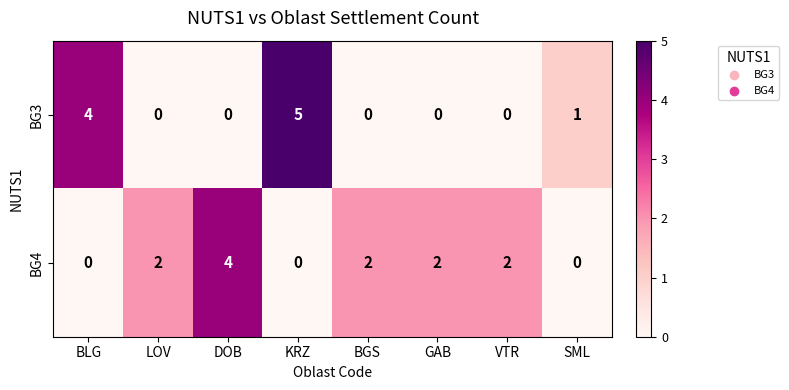

What is the maximum value shown in the chart?

5